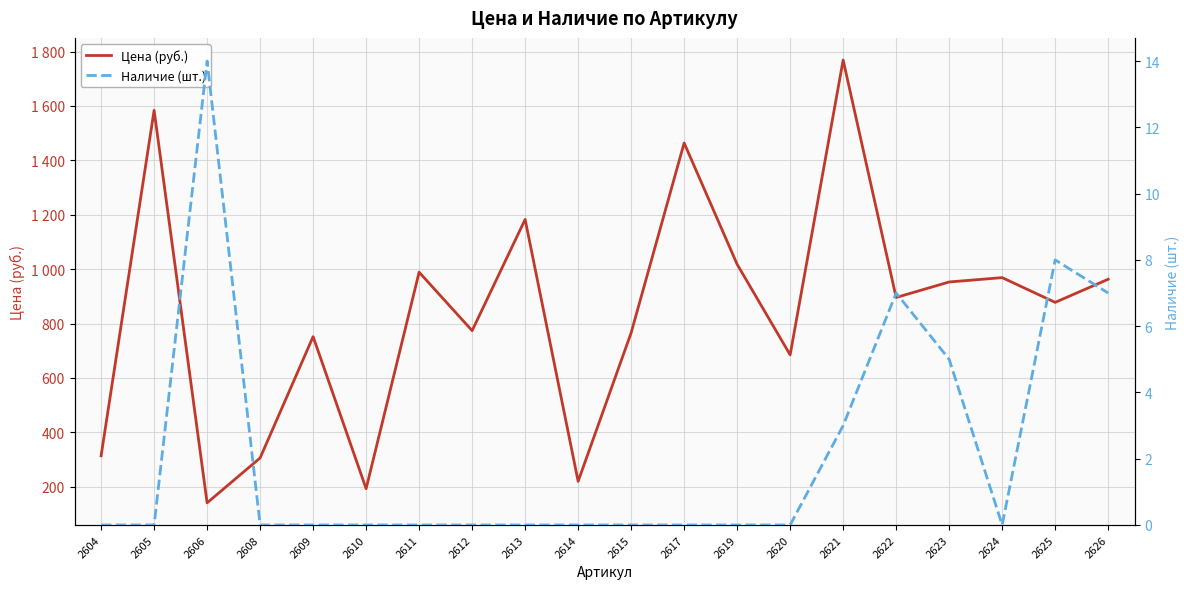

Which category has the highest value in the Цена (руб.) series?

2621